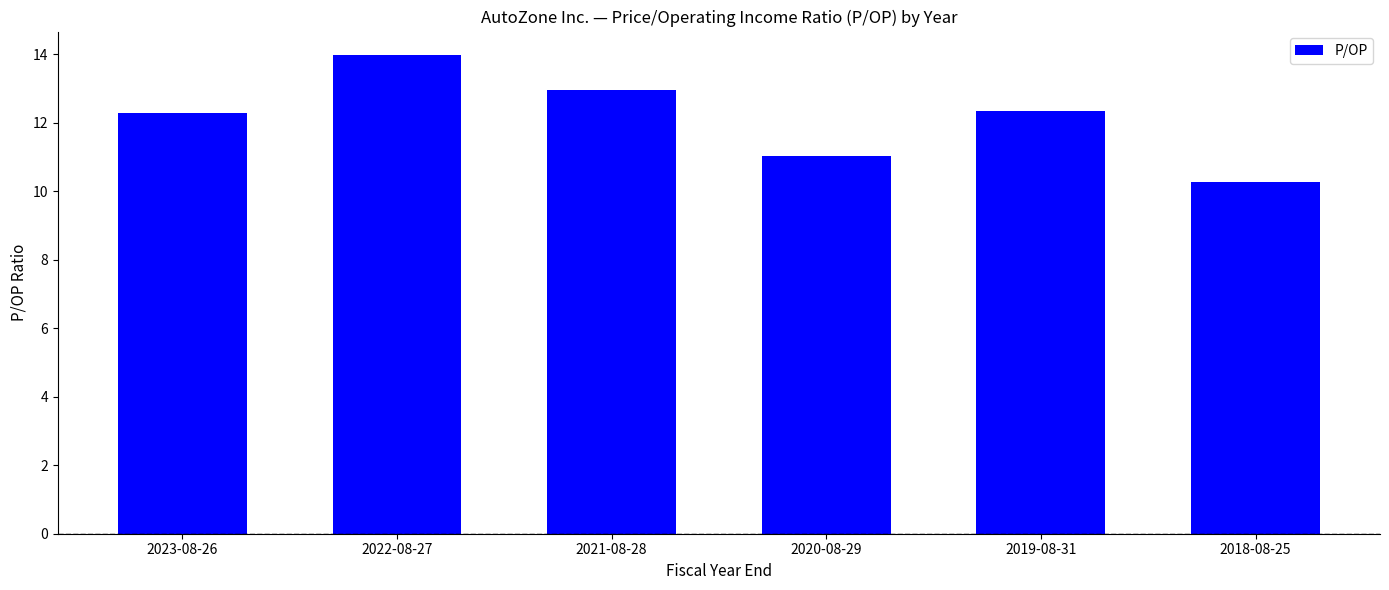

The value at 2019-08-31 is 12.4. True or false?

True